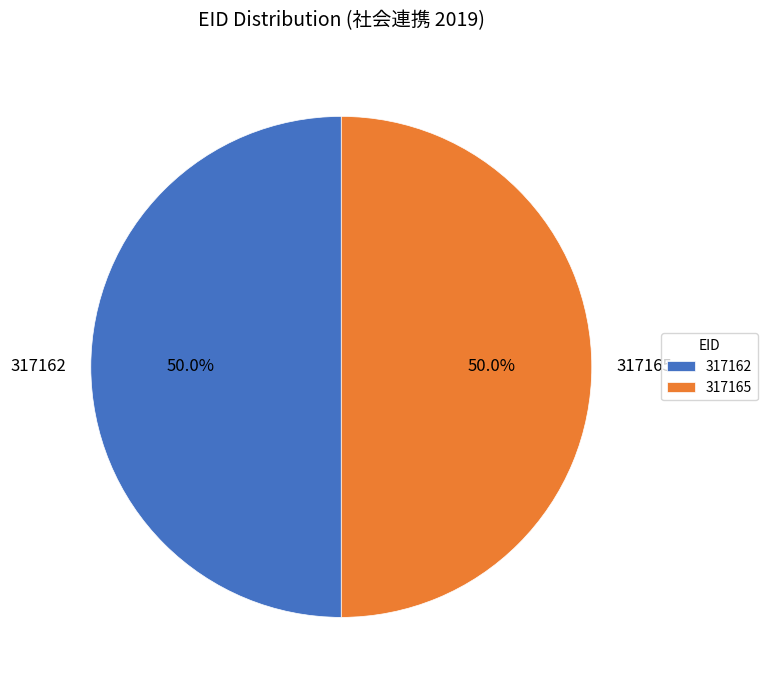

How much of the chart is everything except 317162?

50.0%